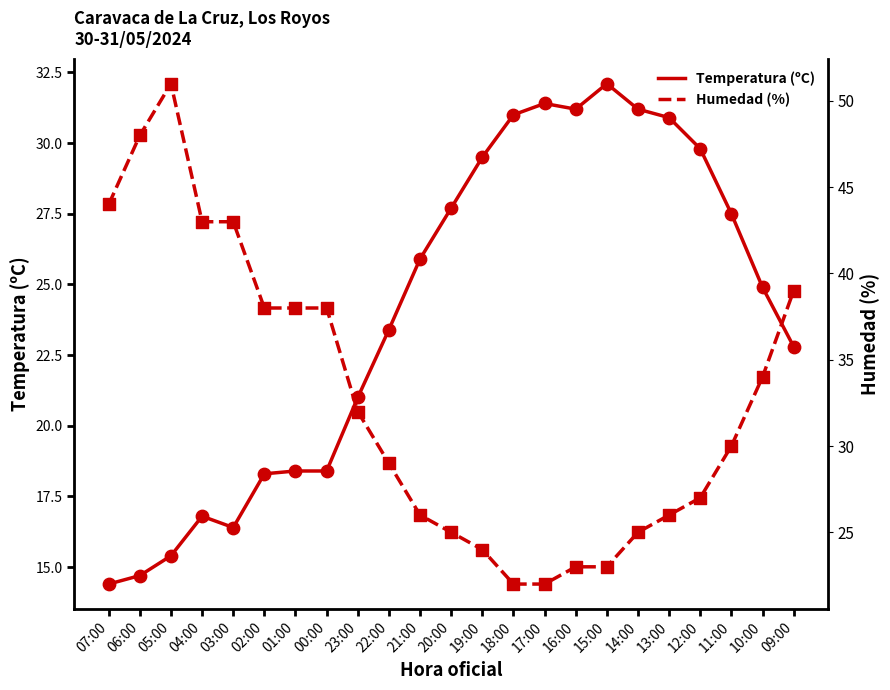

Is the value of Humedad (%) at 02:00 greater than the value of Temperatura (ºC) at 04:00?

Yes